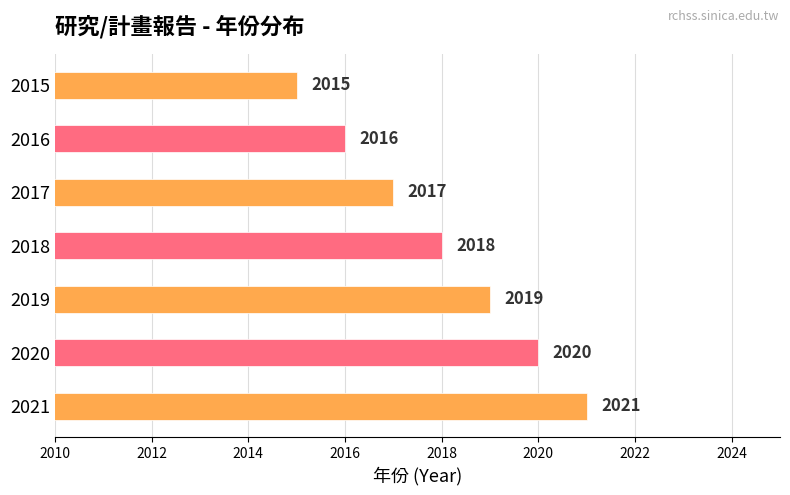

What is the value of the 2nd bar from the left?

2020